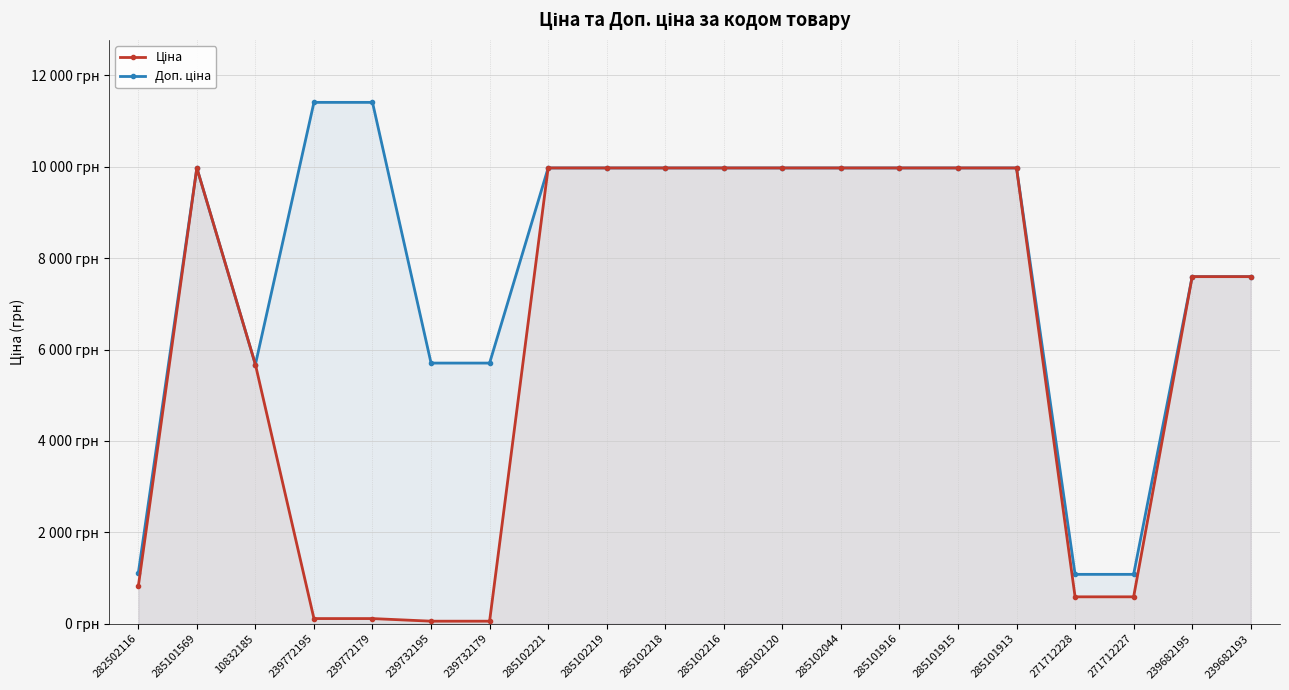

Which series has the largest range (max minus min)?

Доп. ціна